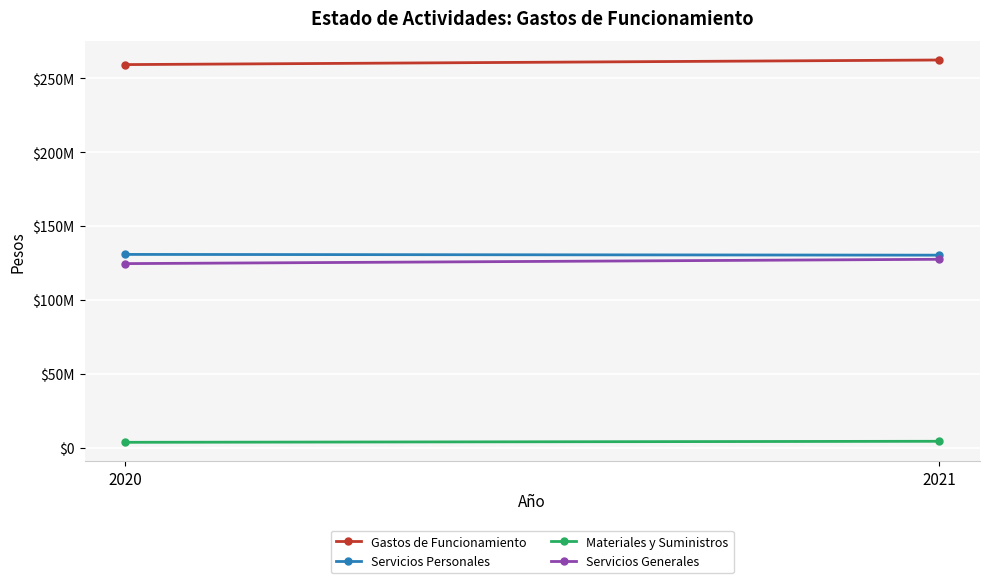

What is the sum of all Gastos de Funcionamiento values?

521714896